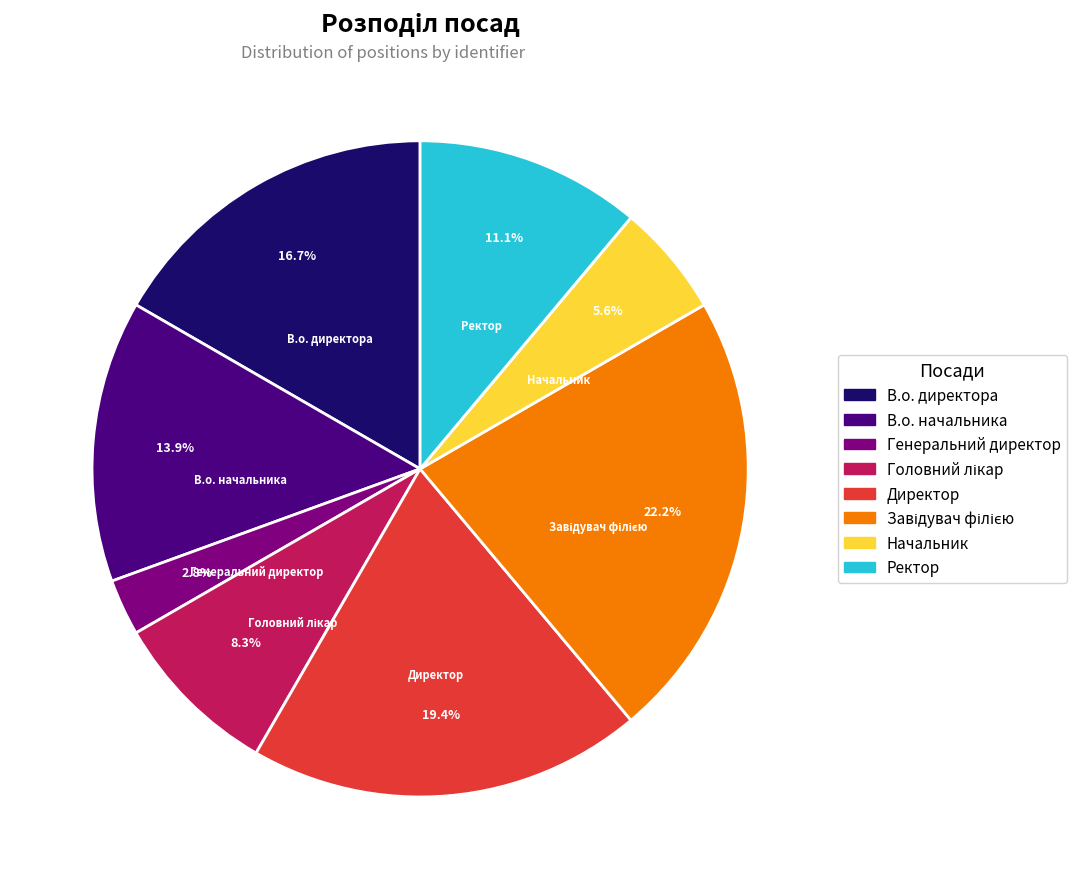

Which category has the smallest portion of the pie?

Генеральний директор